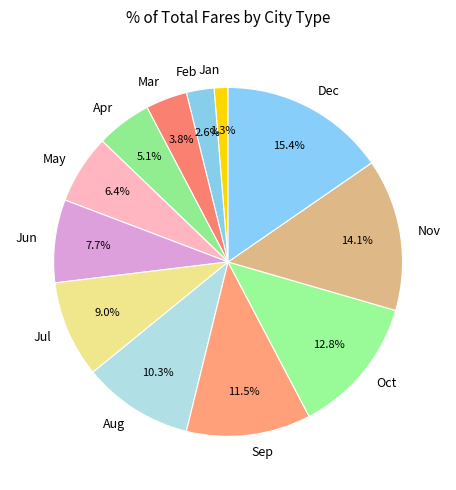

Is there a majority slice in this chart?

No